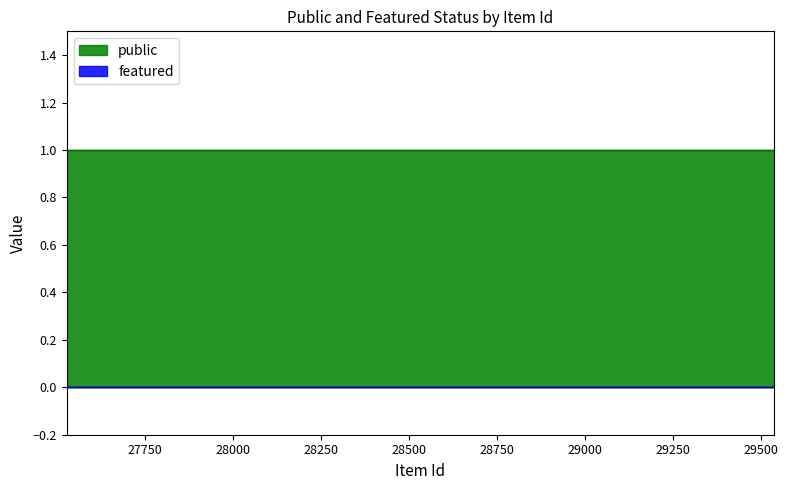

Rank the series by their average value, from highest to lowest.

public, featured